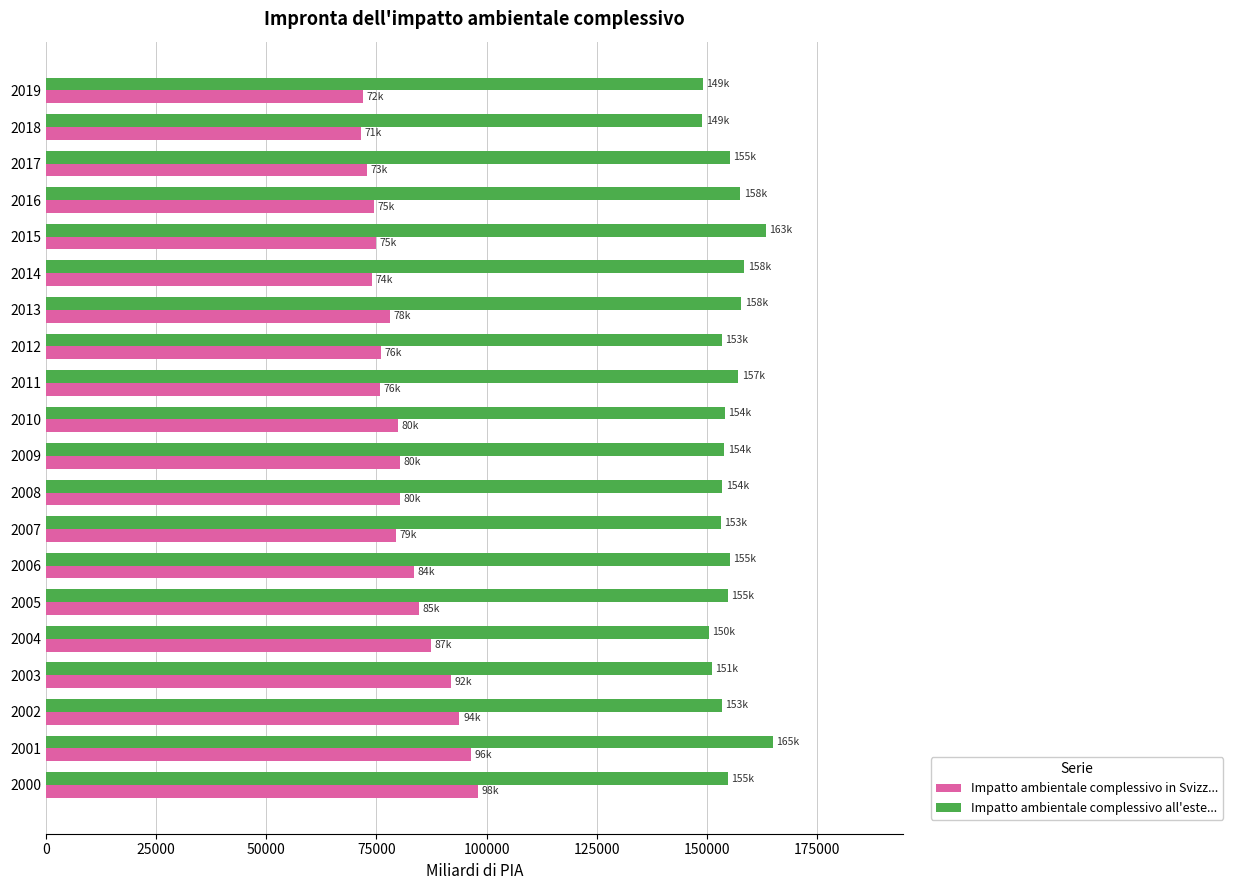

What is the difference between the highest and lowest values at 2009?

73504.4